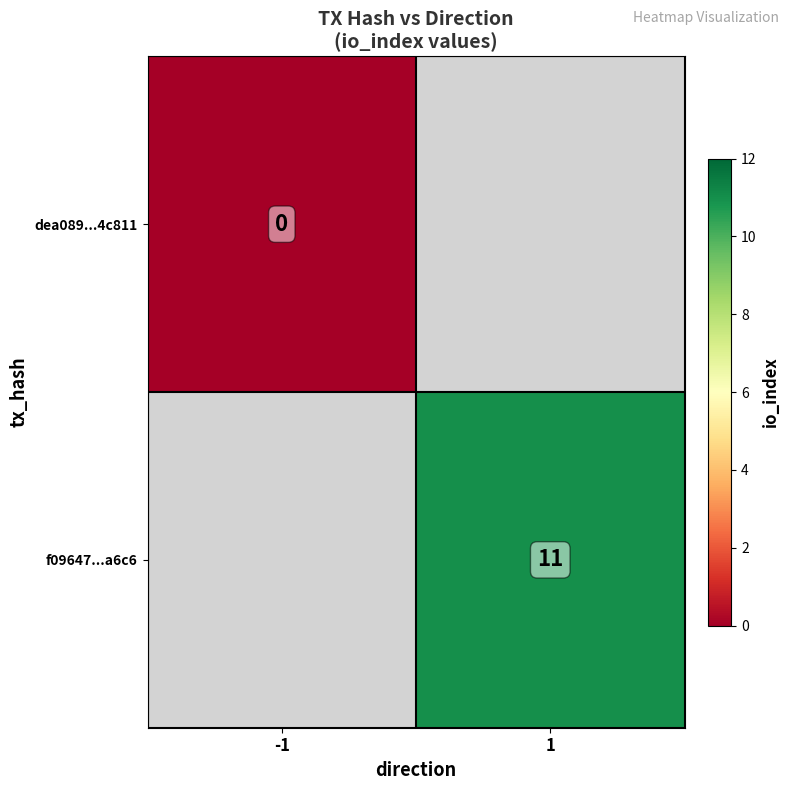

True or false: f09647...a6c6 has a value of 19 at 1.

False